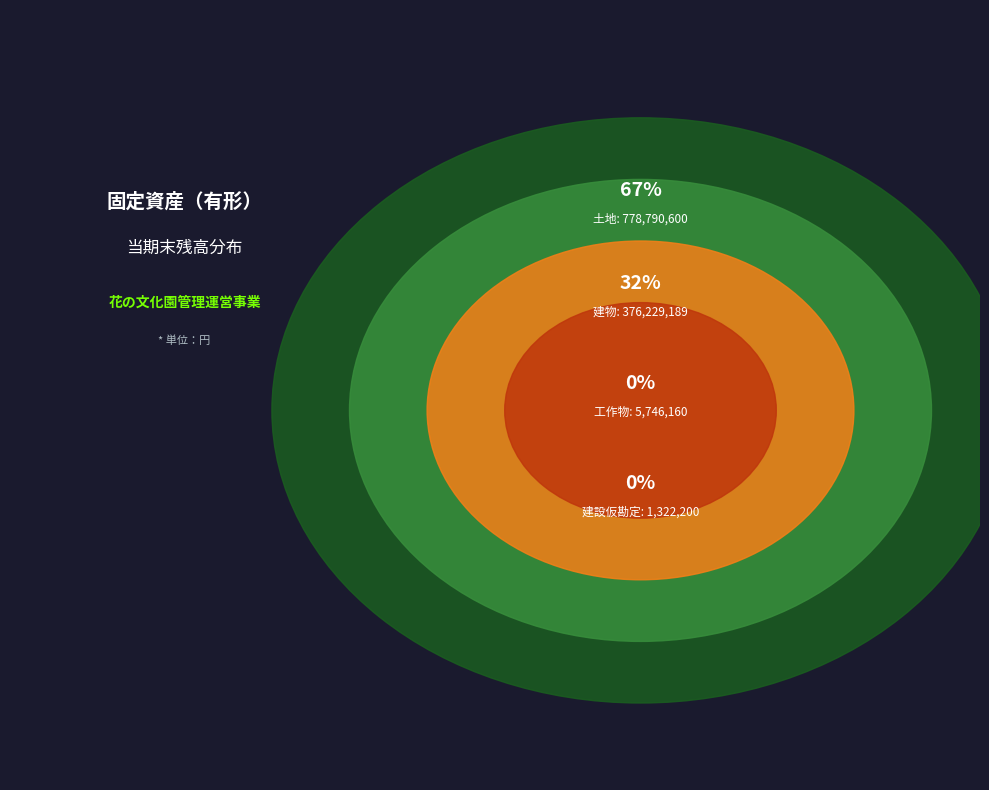

Which slice is the largest?

土地